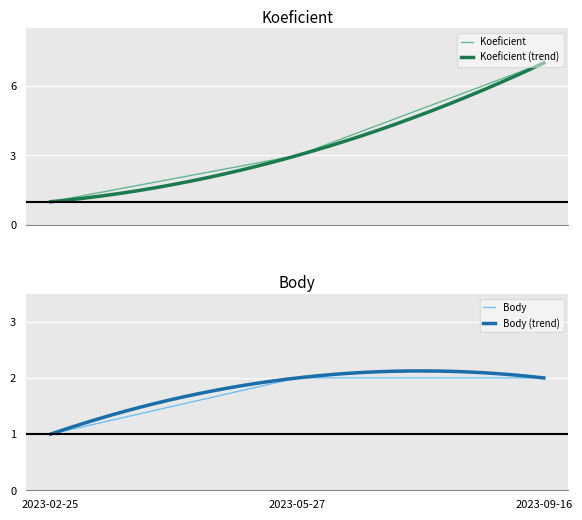

At how many categories does at least one series exceed 5?

1